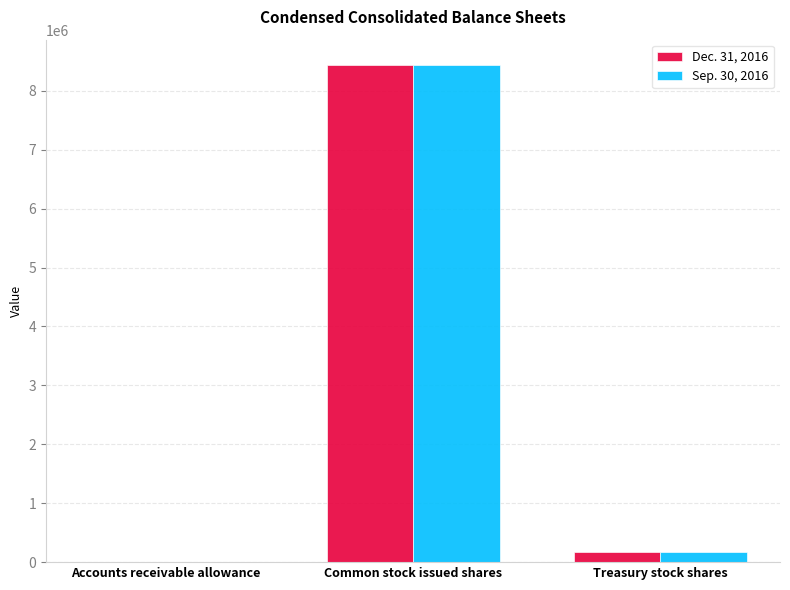

What is the average value of the Dec. 31, 2016 series?

2871005